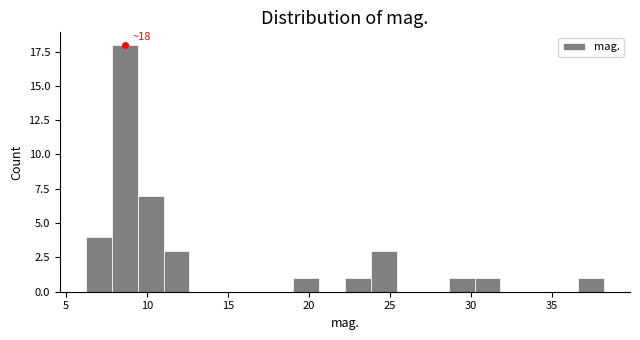

Read against the x-axis, roughly where is the centre of the tallest bar?

8.5